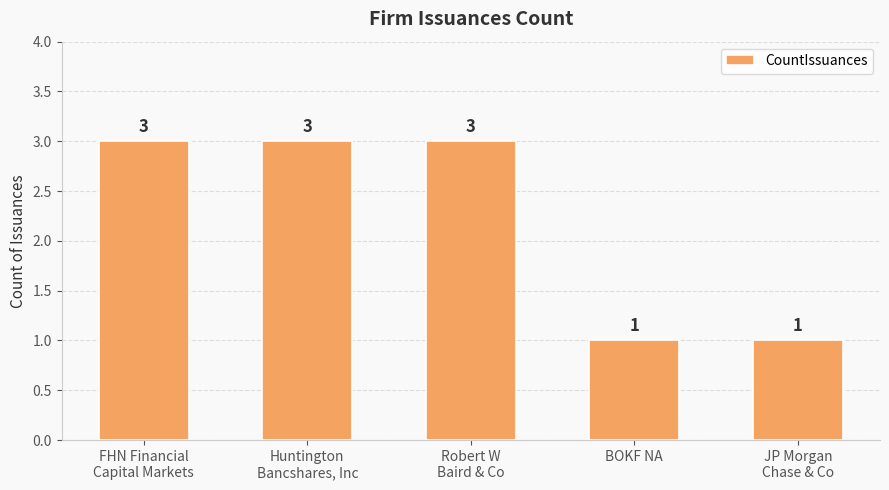

Count the values in the range 1 to 3.

5